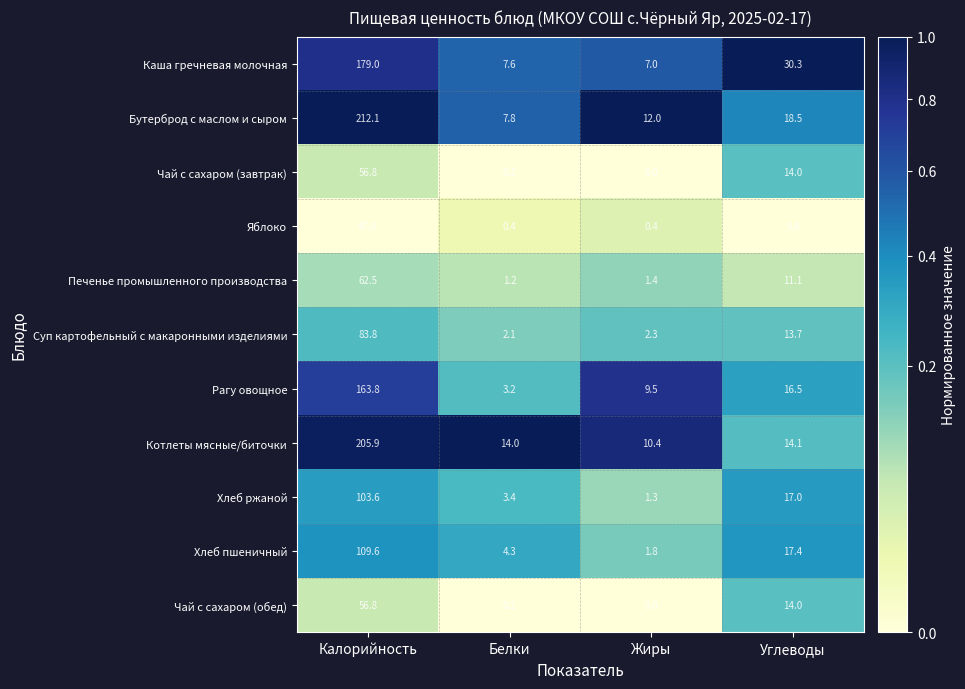

Which label corresponds to the smallest value in the chart?

Жиры